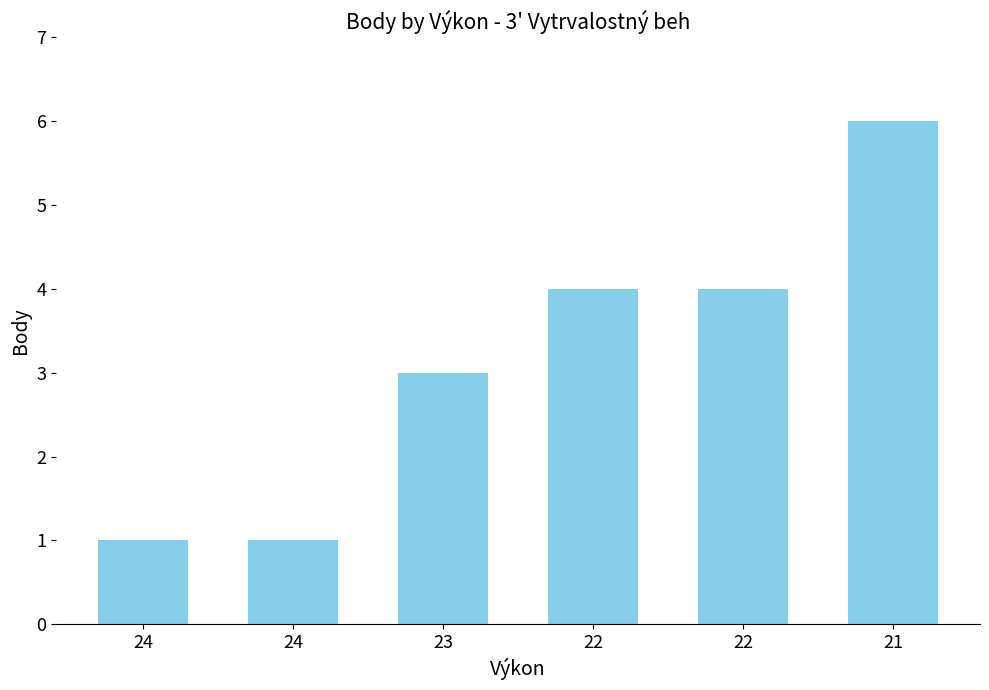

At which label is the value closest to 3?

23